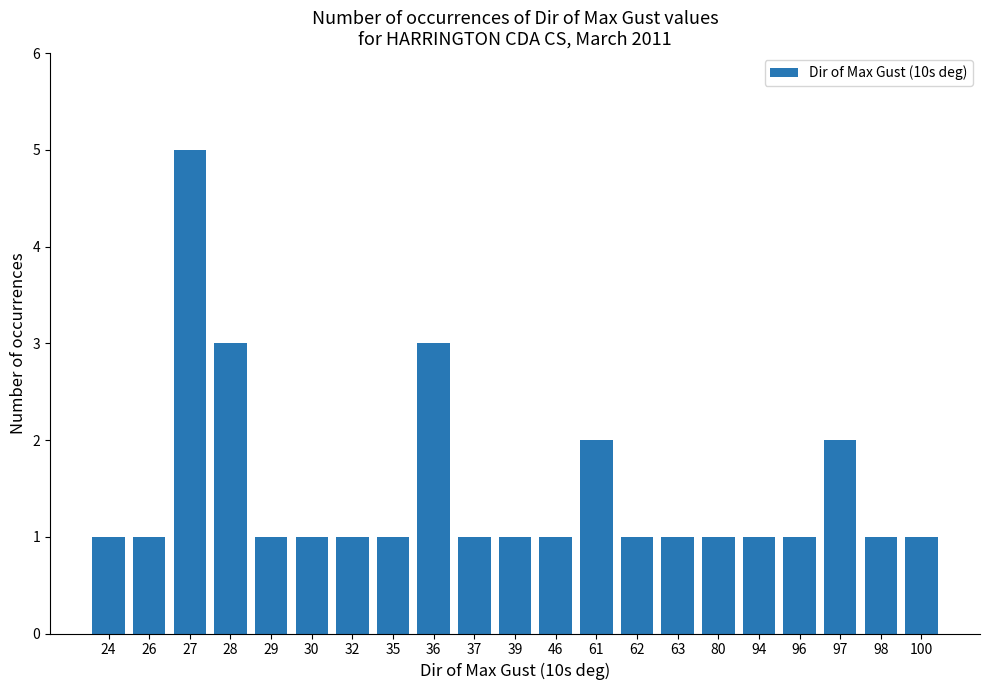

Which has a higher value, 26 or 36?

36